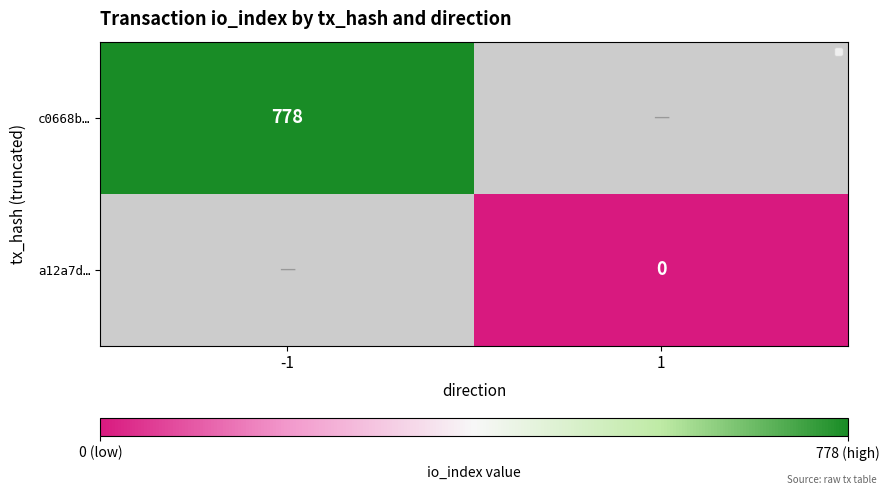

True or false: c0668b… has a value of 1254 at -1.

False